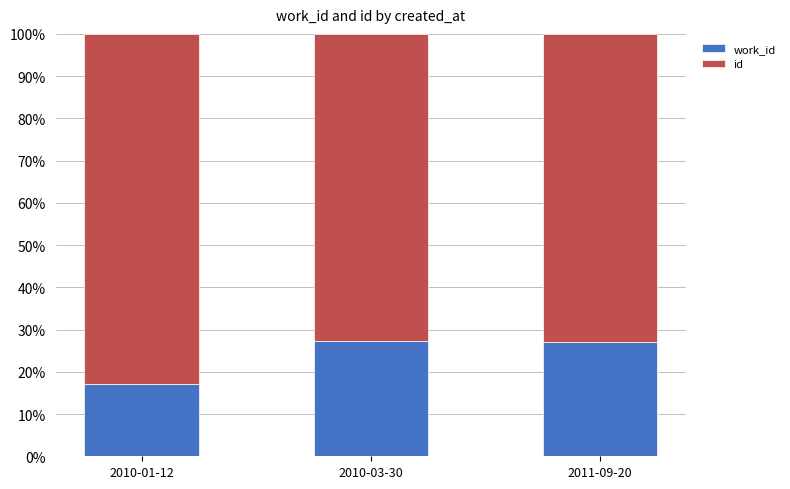

What is the total value across all series at 2011-09-20?

100.0